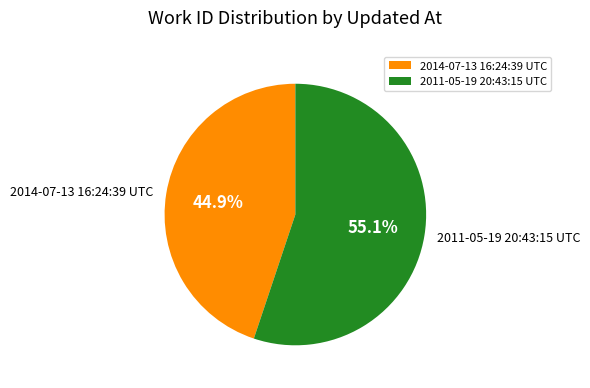

Is there a majority slice in this chart?

Yes